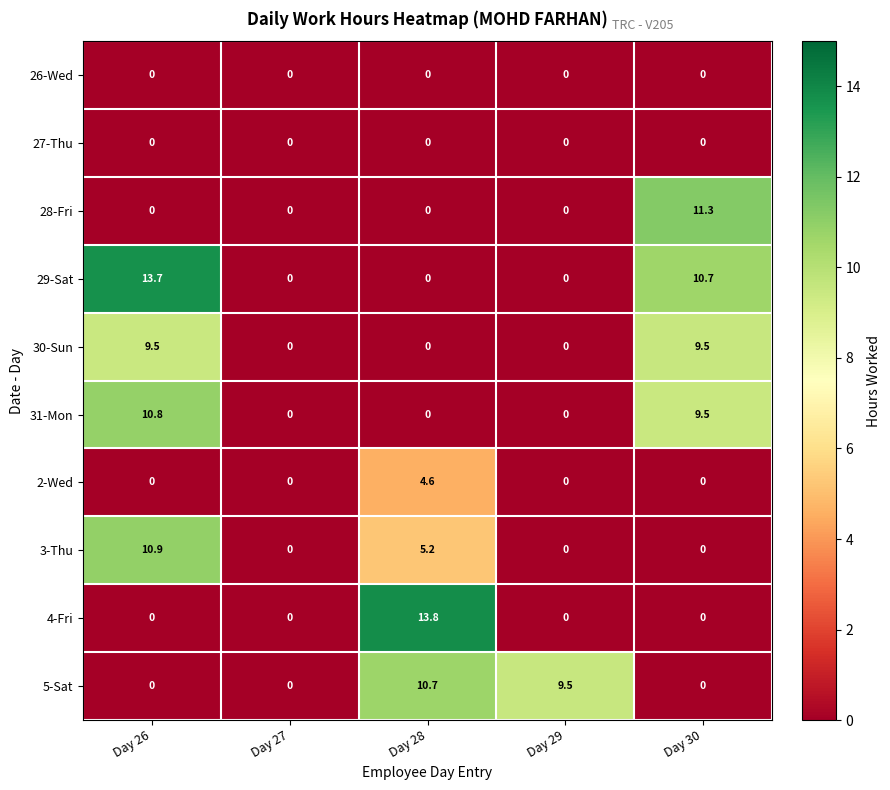

What is the difference between the 4-Fri values at Day 30 and Day 28?

13.8